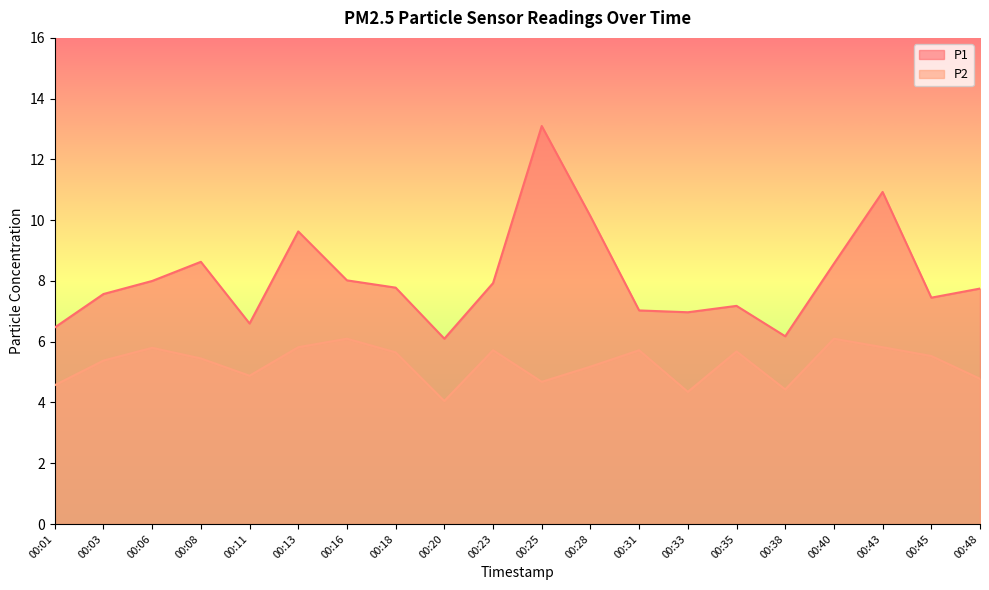

What is the sum of the P1 values at 00:08 and 00:18?

16.4